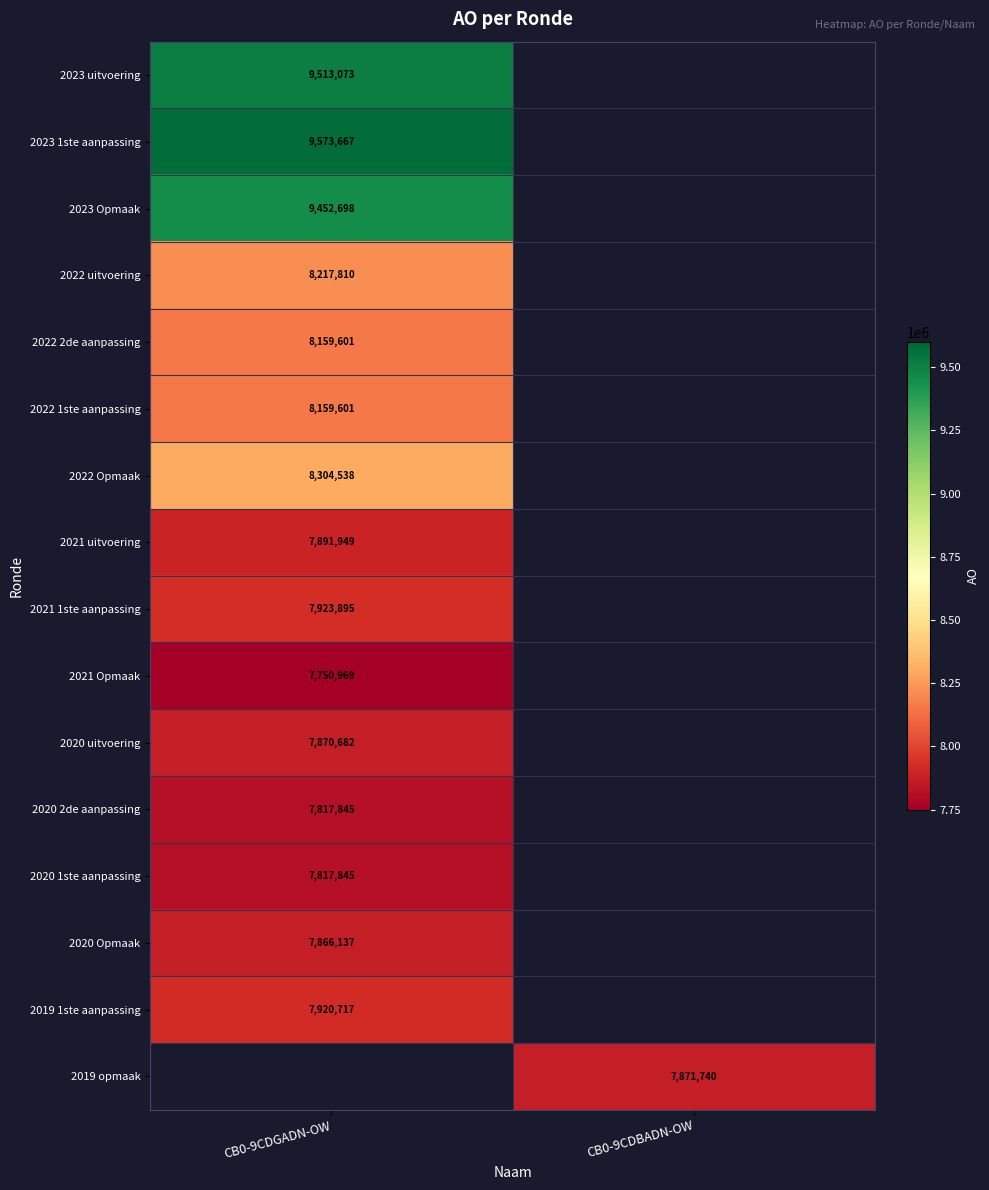

The 2021 uitvoering series shows 7891949 at CB0-9CDGADN-OW. True or false?

True